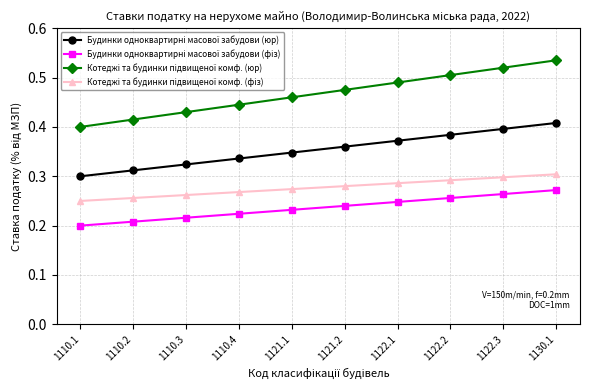

Which category has the highest value across all series?

1130.1